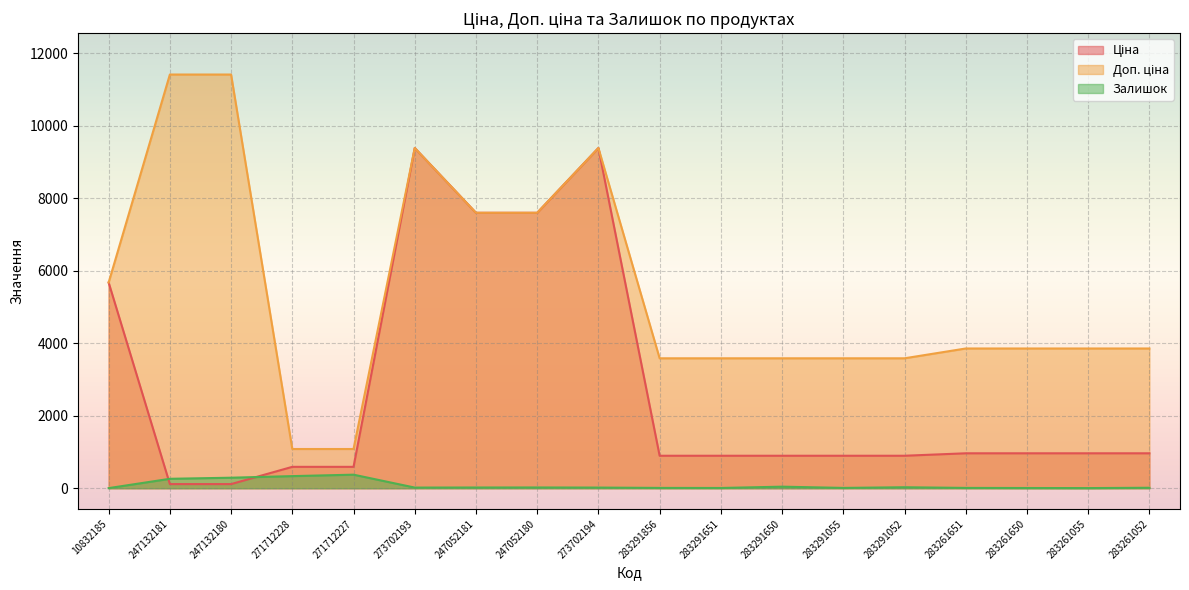

Between 247052180 and 283291856, which is larger?

247052180